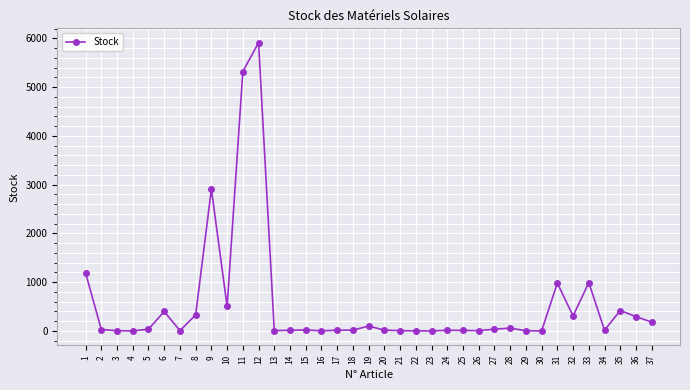

What is the change in value from 23 to 28?

+57